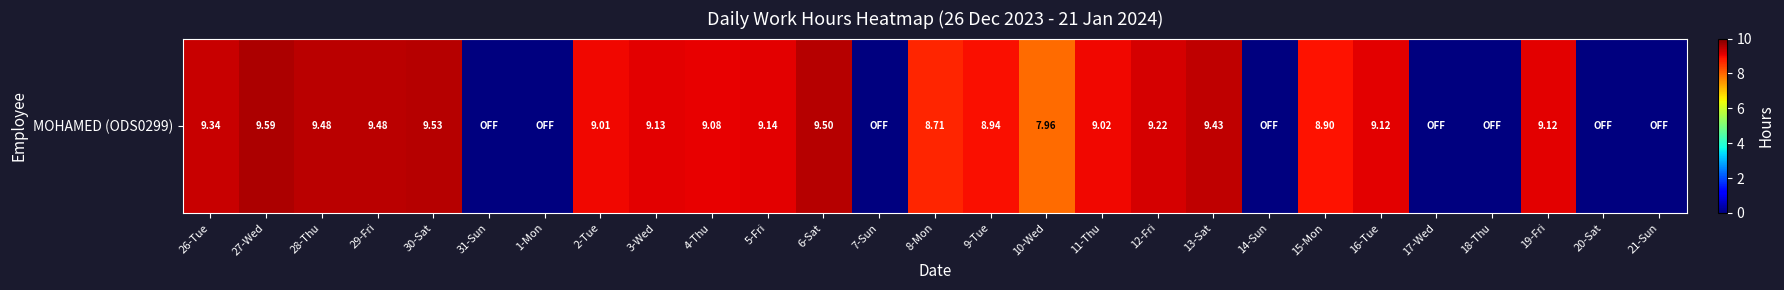

Count the number of data series in this chart.

1